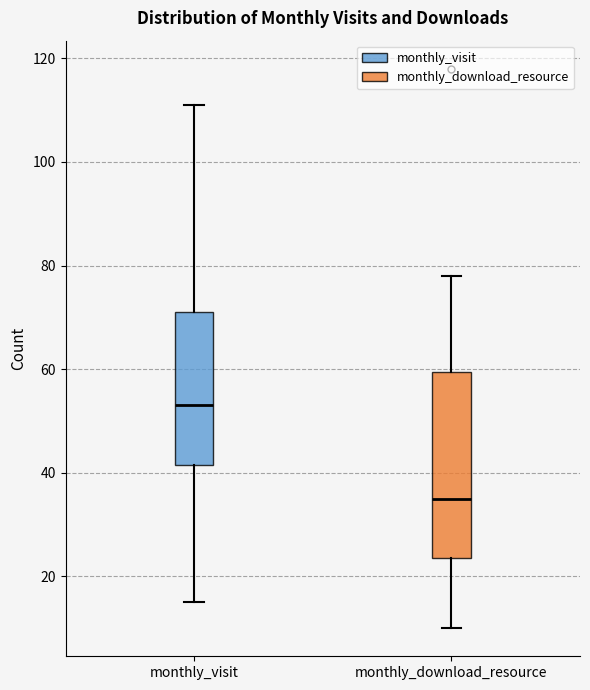

Which box's median line is the highest?

monthly_visit